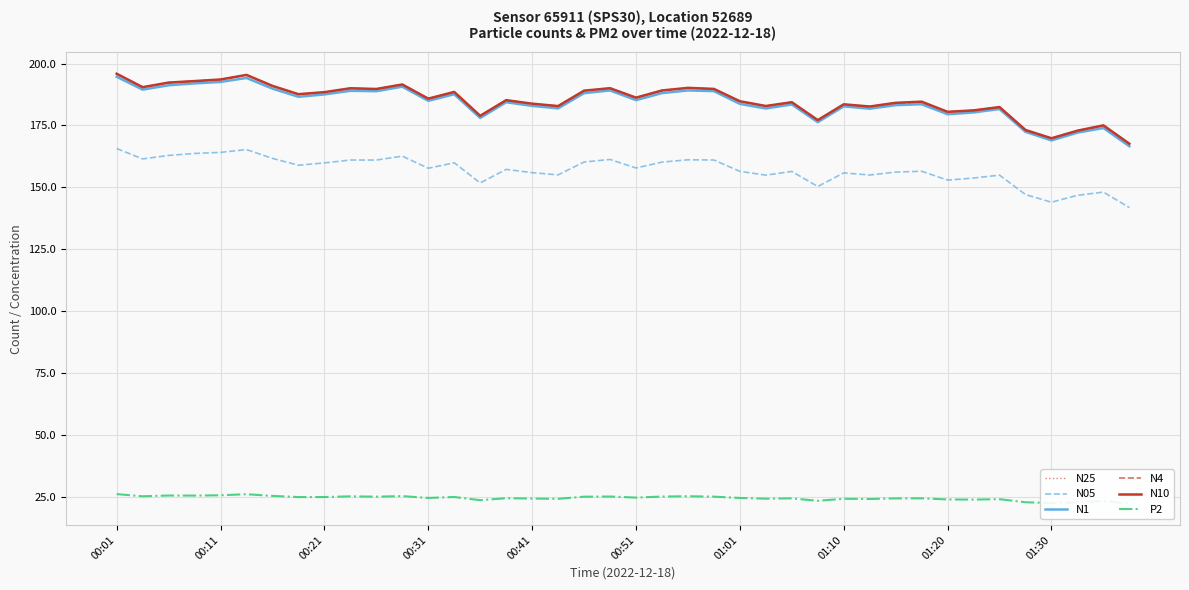

How many values in the N10 series exceed 185?

21